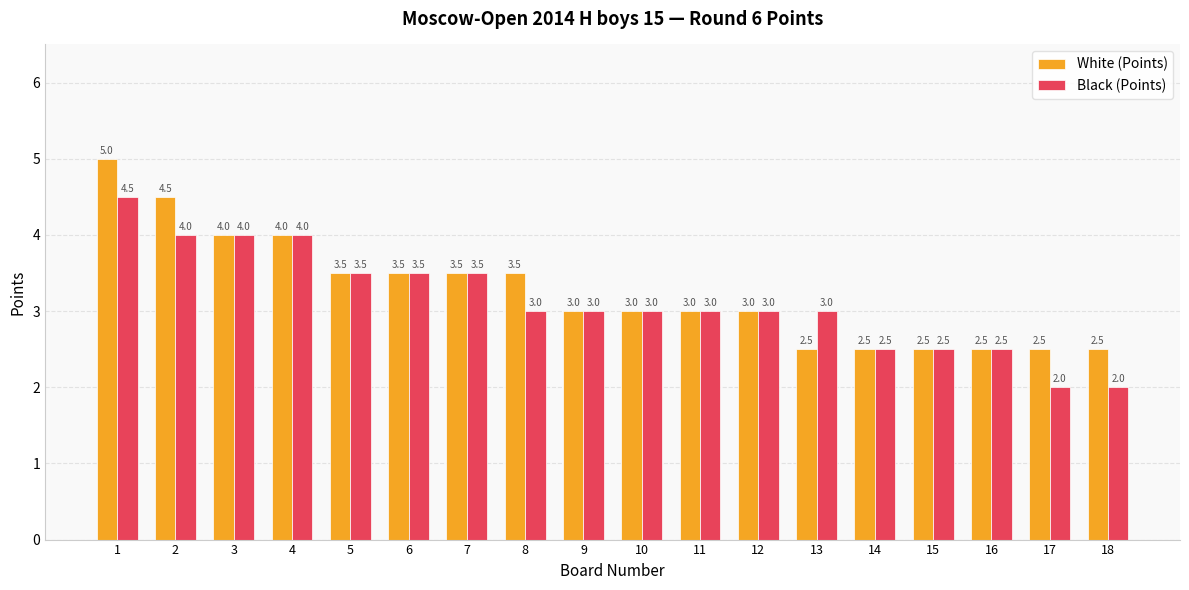

Where does the Black (Points) series first go above 3?

1